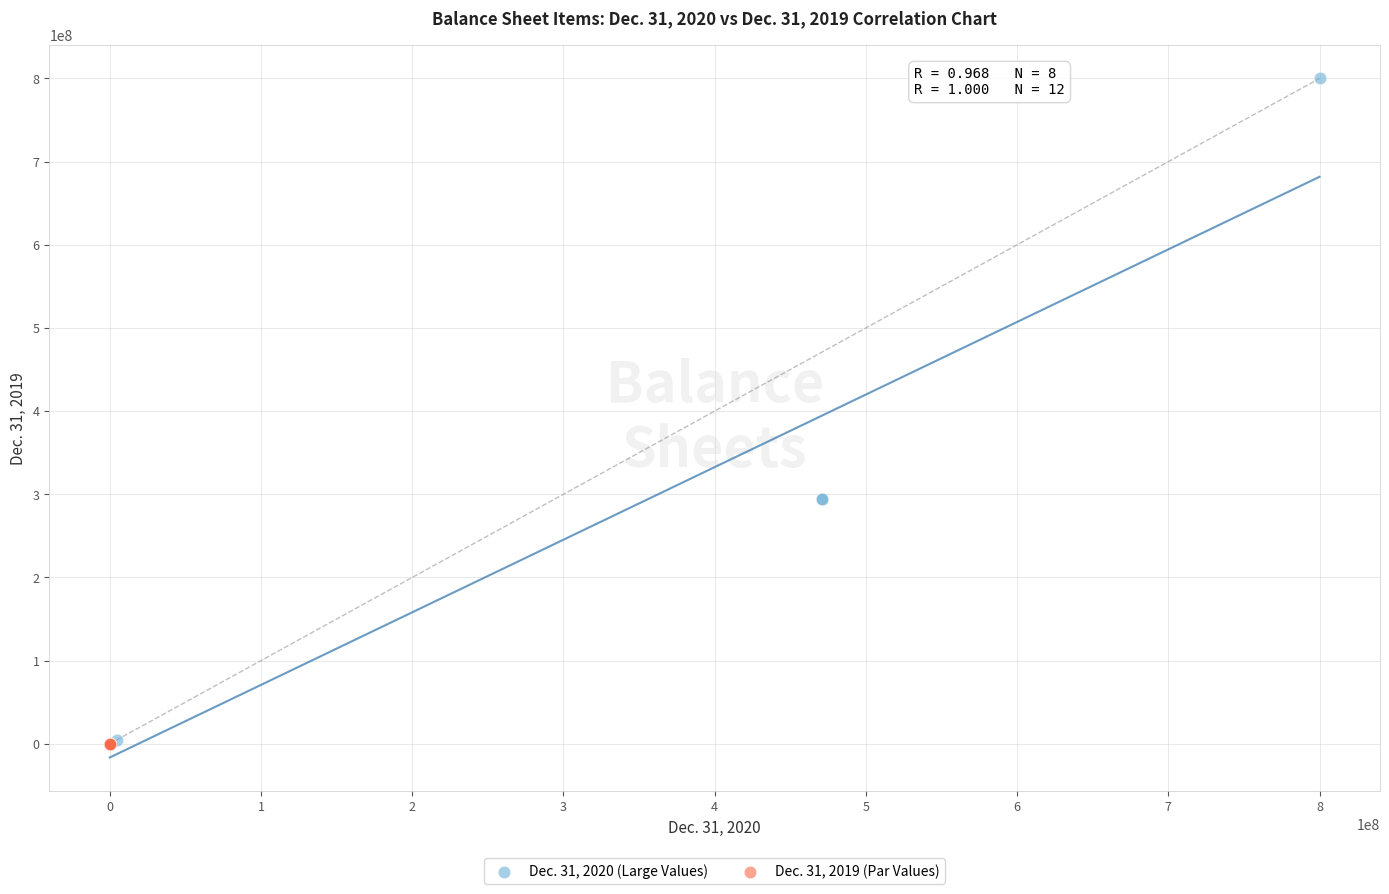

Which series reaches the maximum Y coordinate?

Dec. 31, 2020 (Large Values)